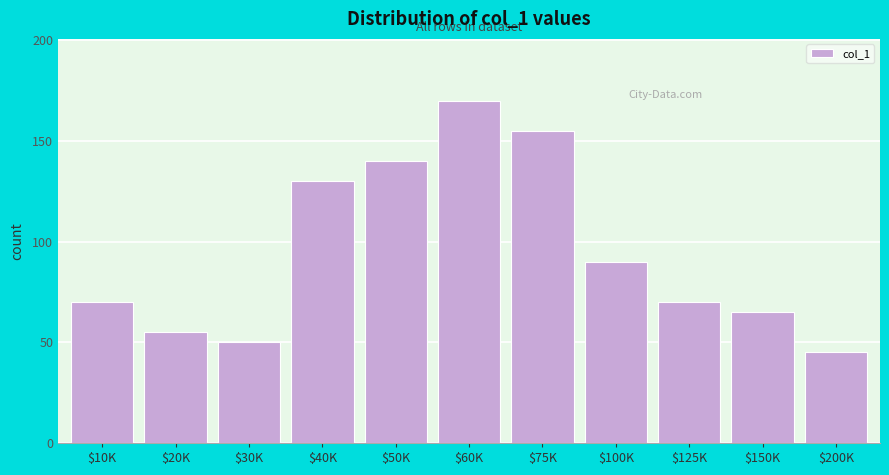

Reading left to right, extract all data points from this chart.

70	55	50	130	140	170	155	90	70	65	45